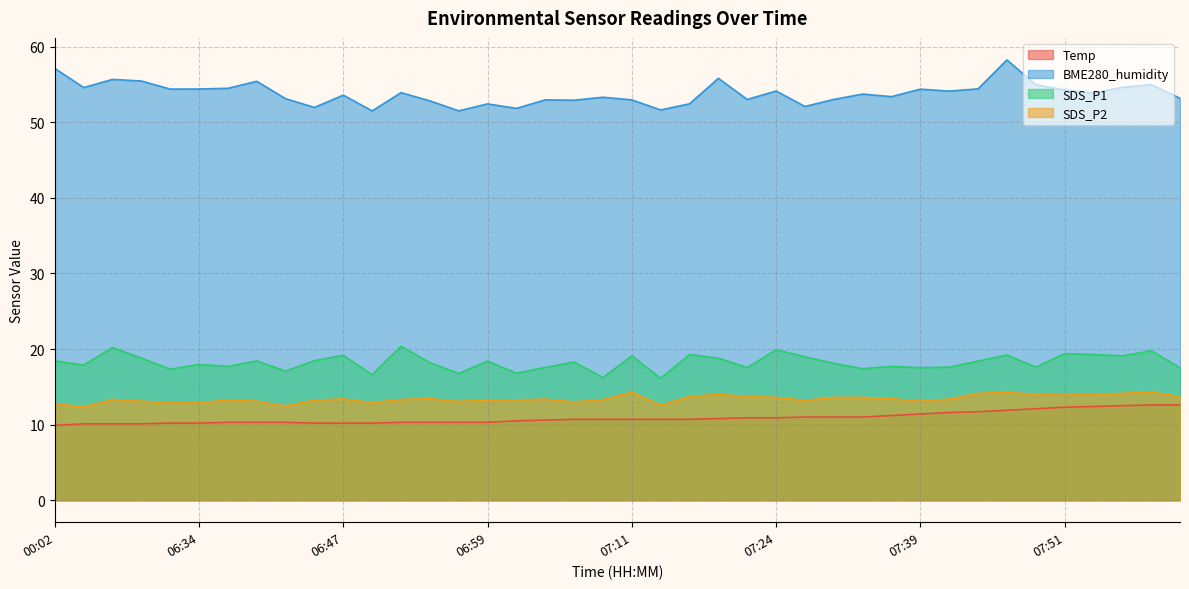

Rank the series at 07:24 from highest to lowest value.

BME280_humidity, SDS_P1, SDS_P2, Temp